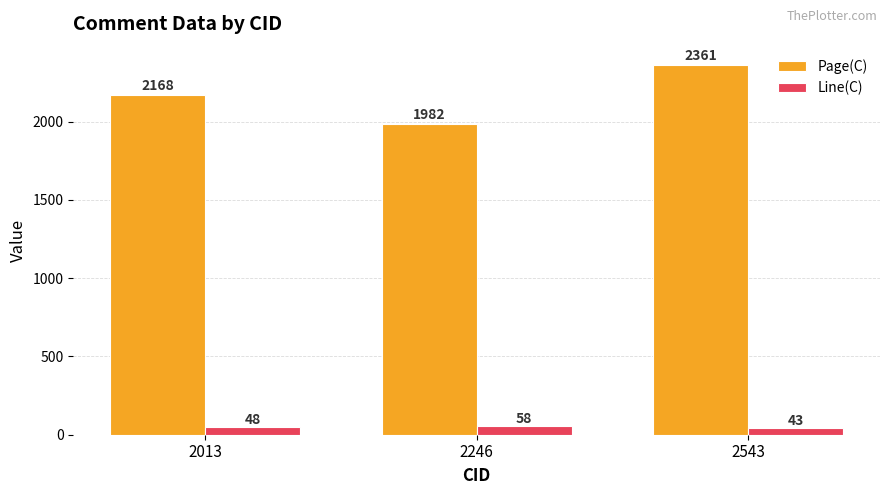

Which category has the highest value across all series?

2543